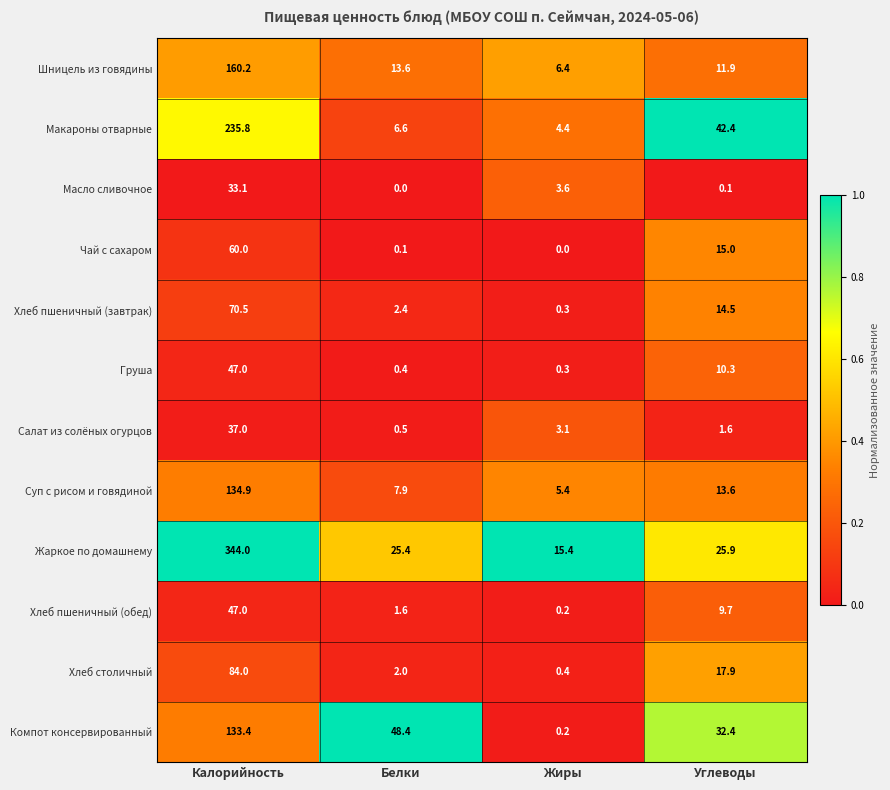

At which category is the sum across all series the highest?

Калорийность